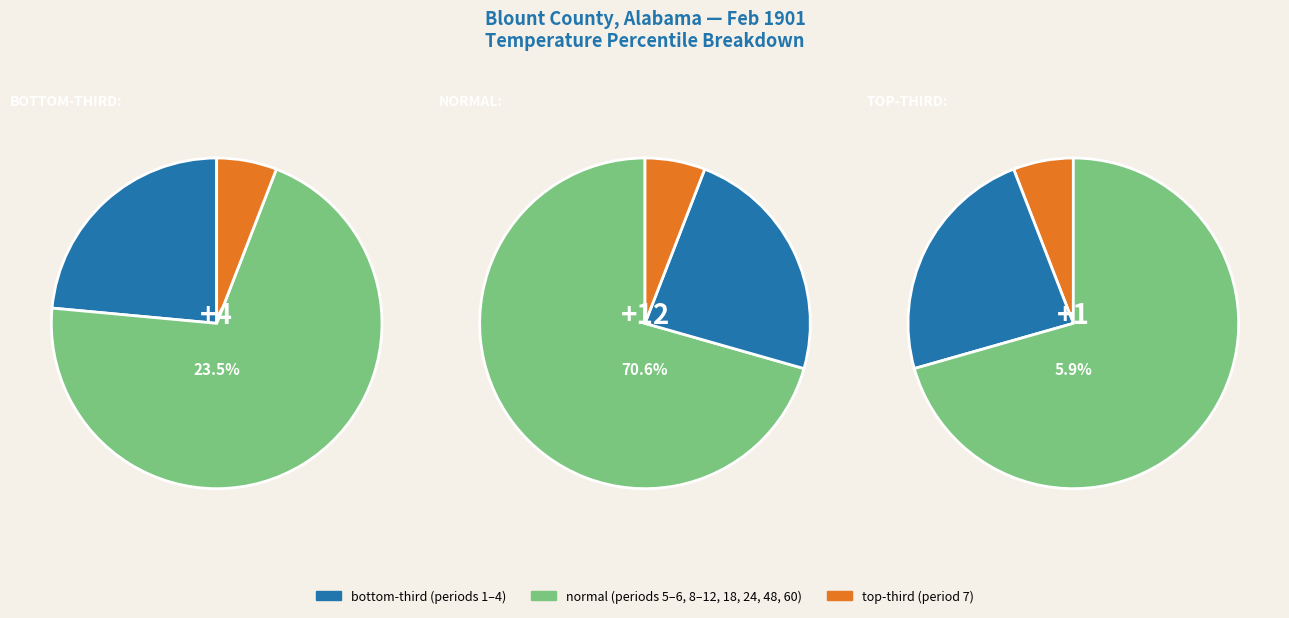

Count the number of slices in the pie.

3